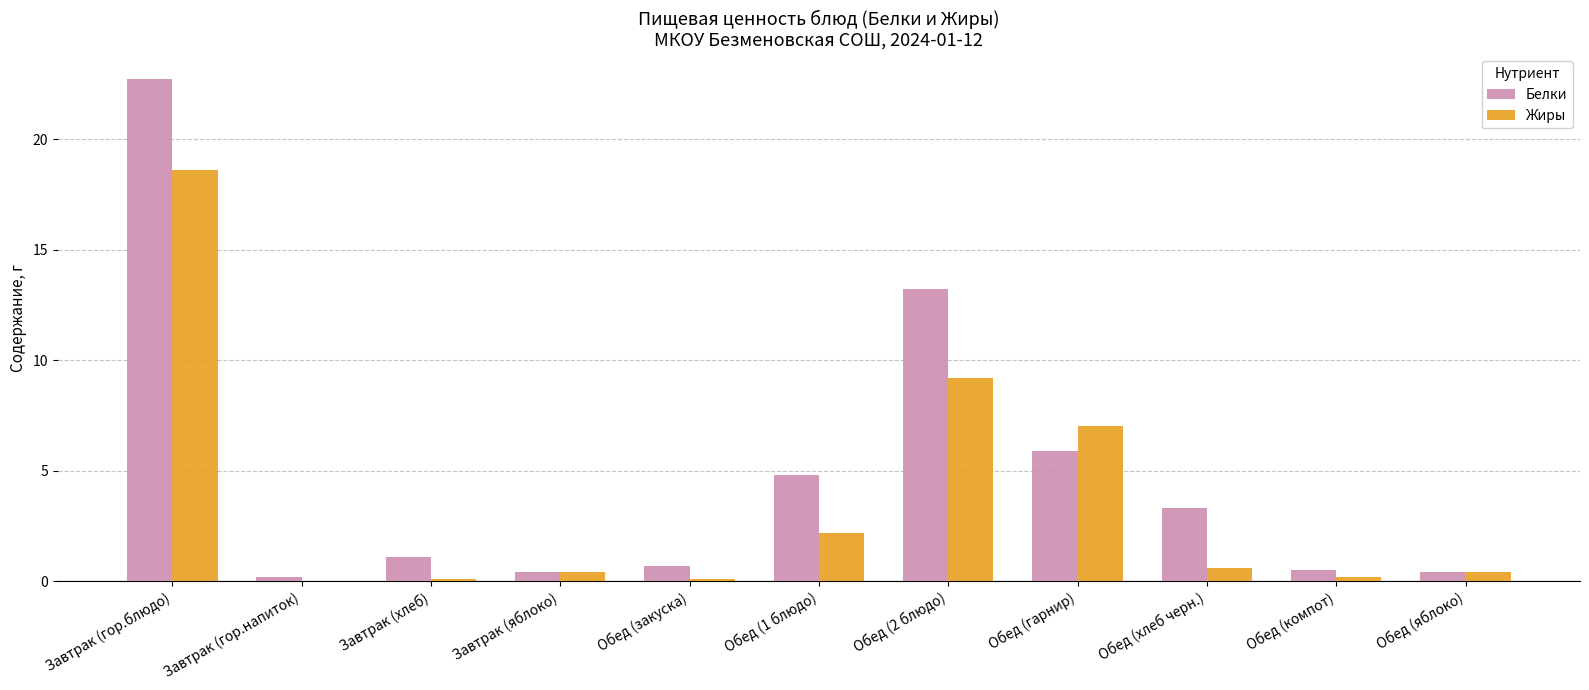

What is the sum of all Жиры values?

38.8